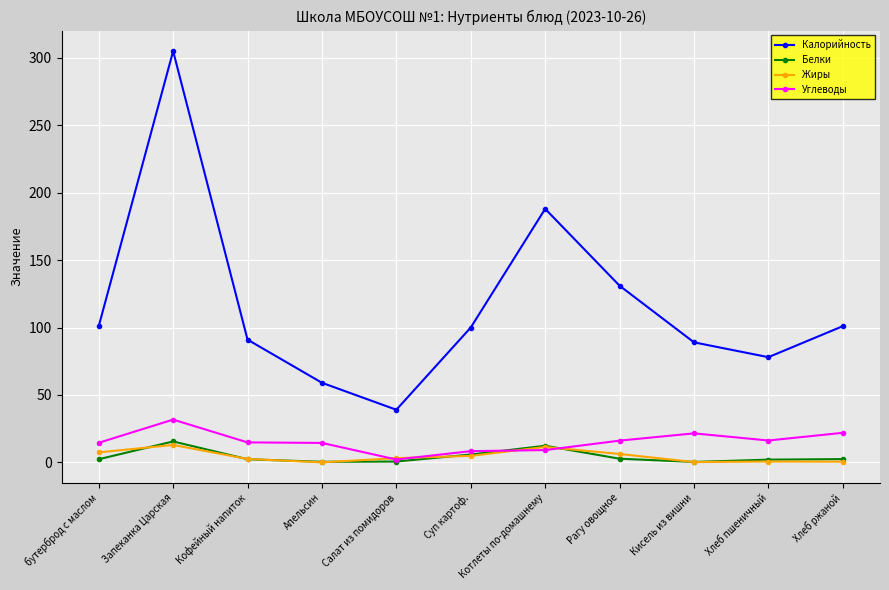

The value of Жиры at Запеканка Царская is 12.9. True or false?

True